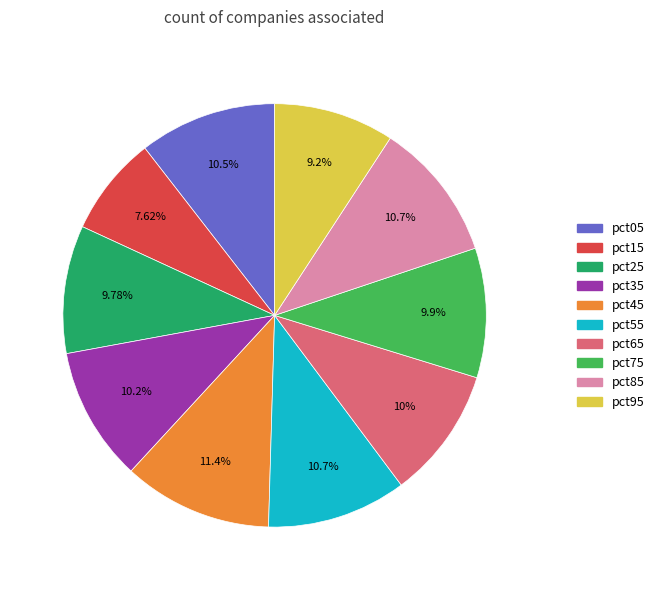

How many segments does this pie chart have?

10